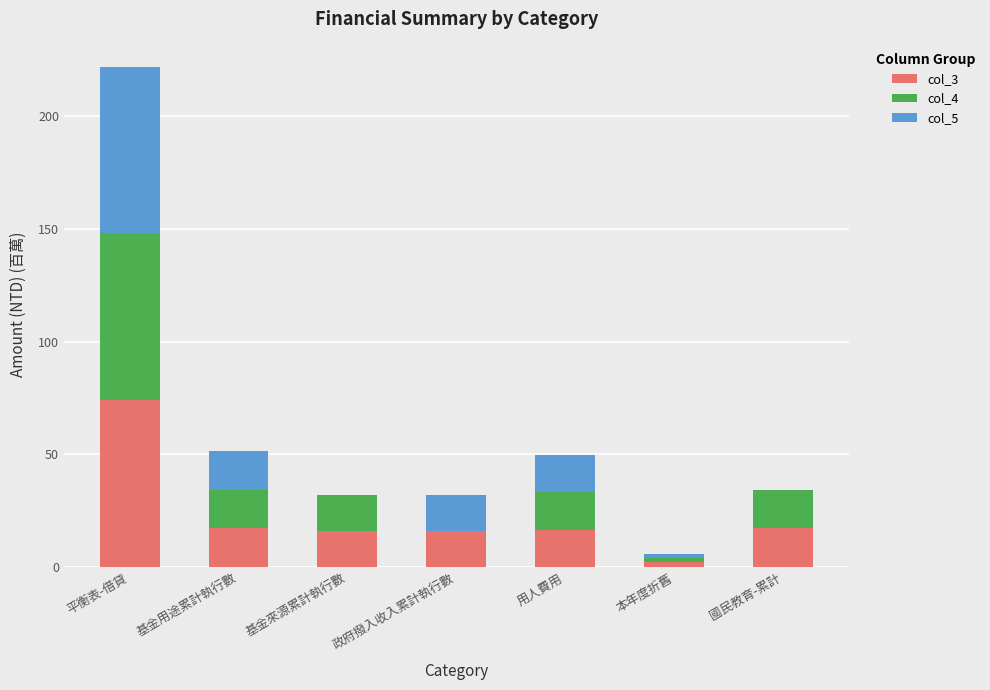

What is the maximum value for col_3?

74.0